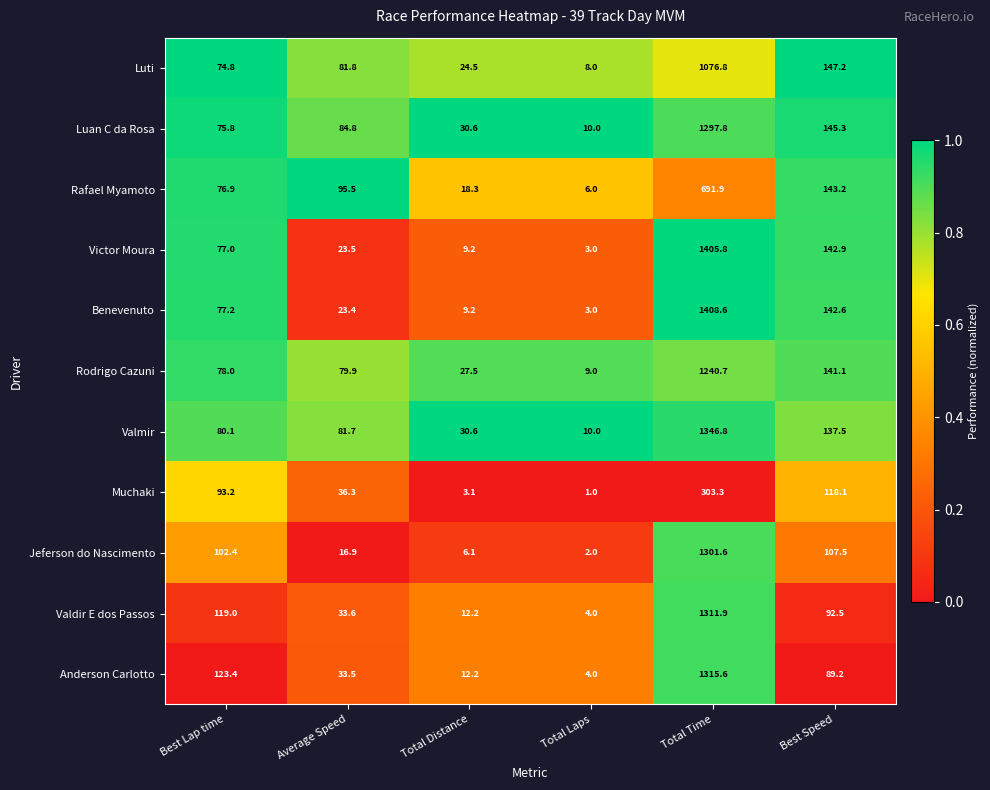

What is the sum of all Victor Moura values?

1661.4